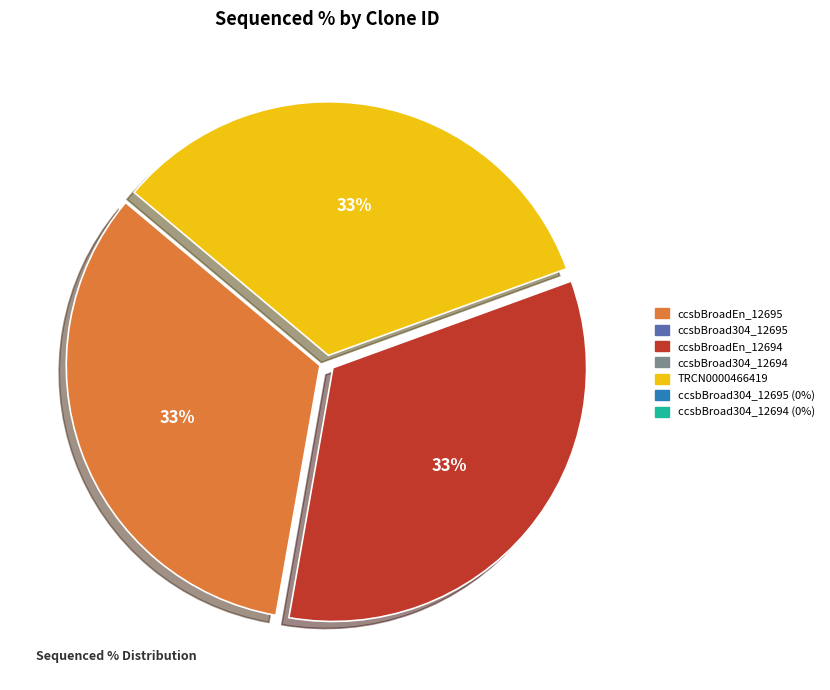

To the nearest percent, what is the average slice percentage?

33%